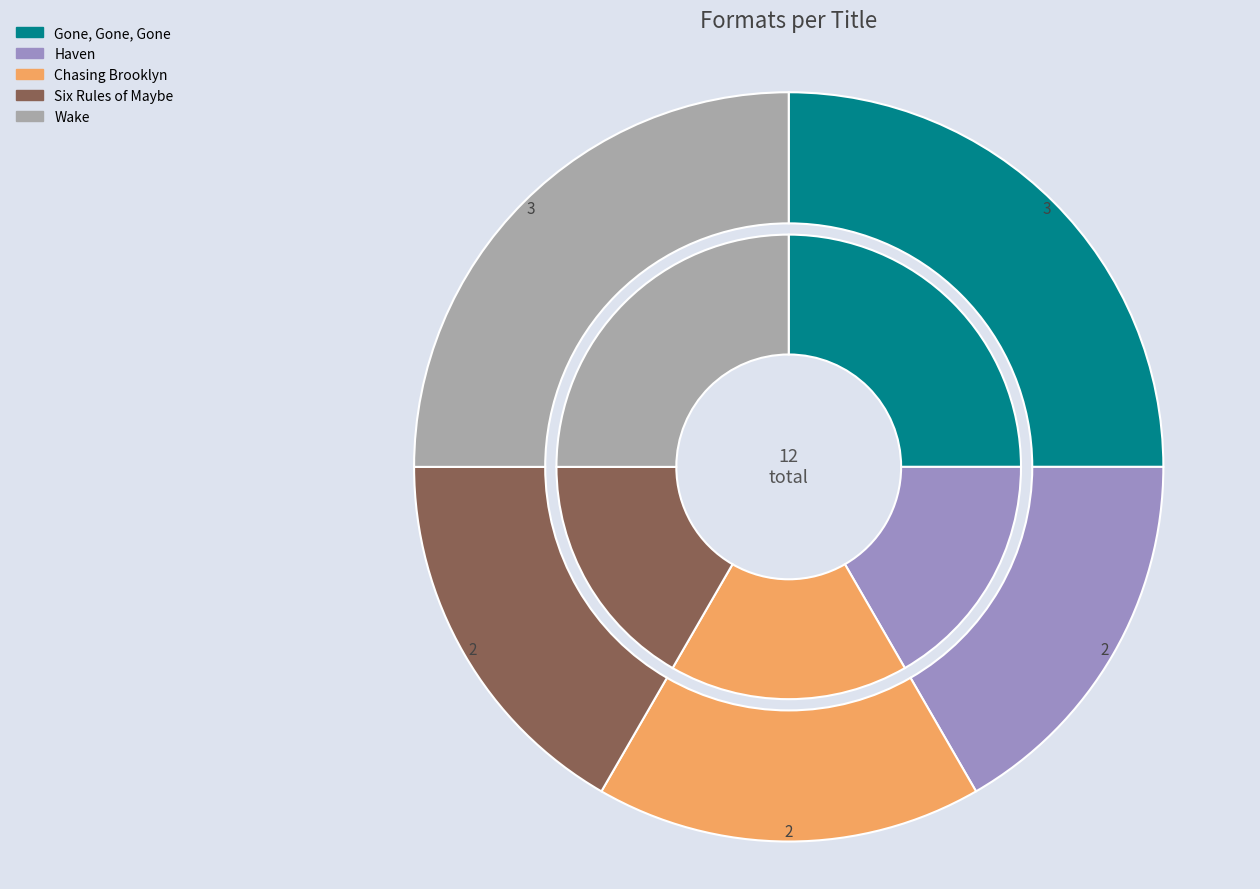

To the nearest percent, what is the combined percentage of Gone, Gone, Gone and Haven?

42%